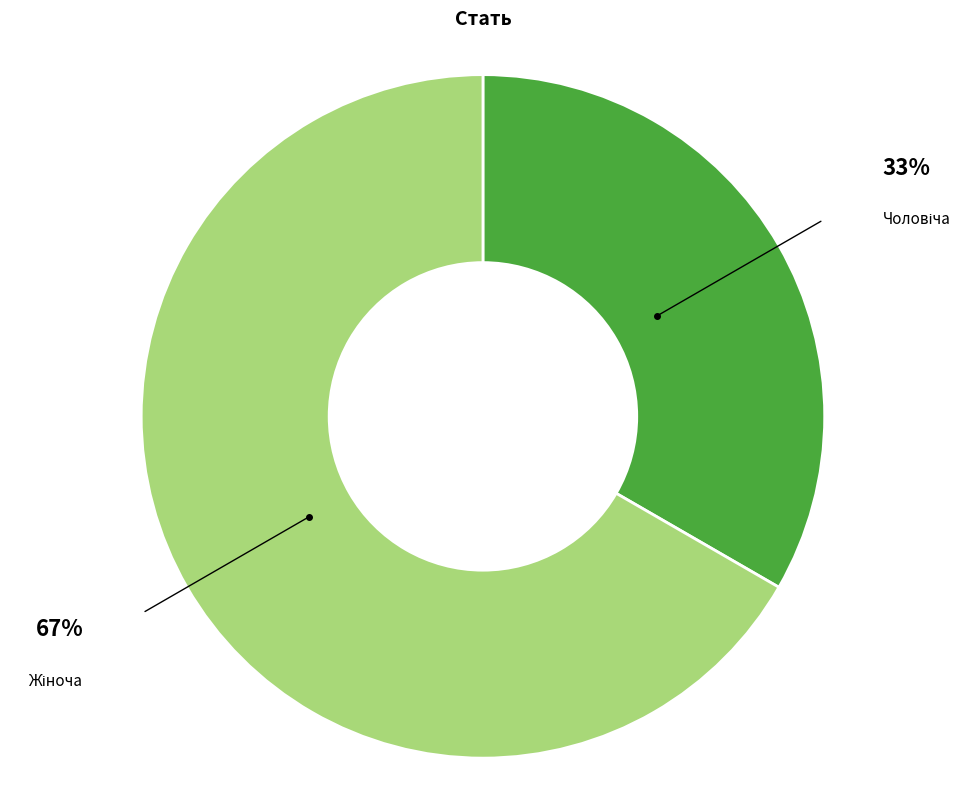

Does any single category account for the majority?

Yes